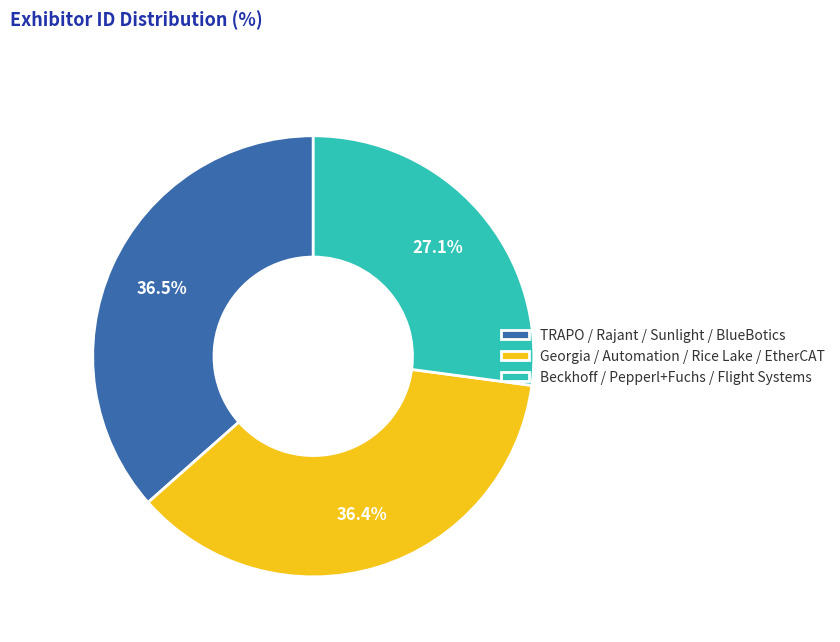

Which slice is the smallest?

Beckhoff / Pepperl+Fuchs / Flight Systems